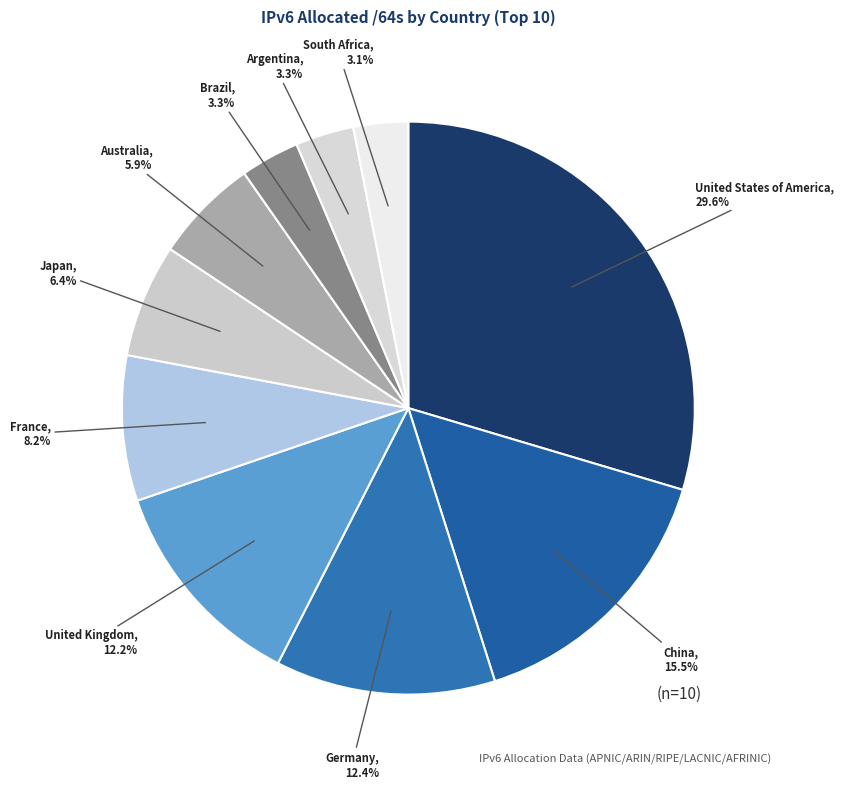

Count the number of slices in the pie.

10